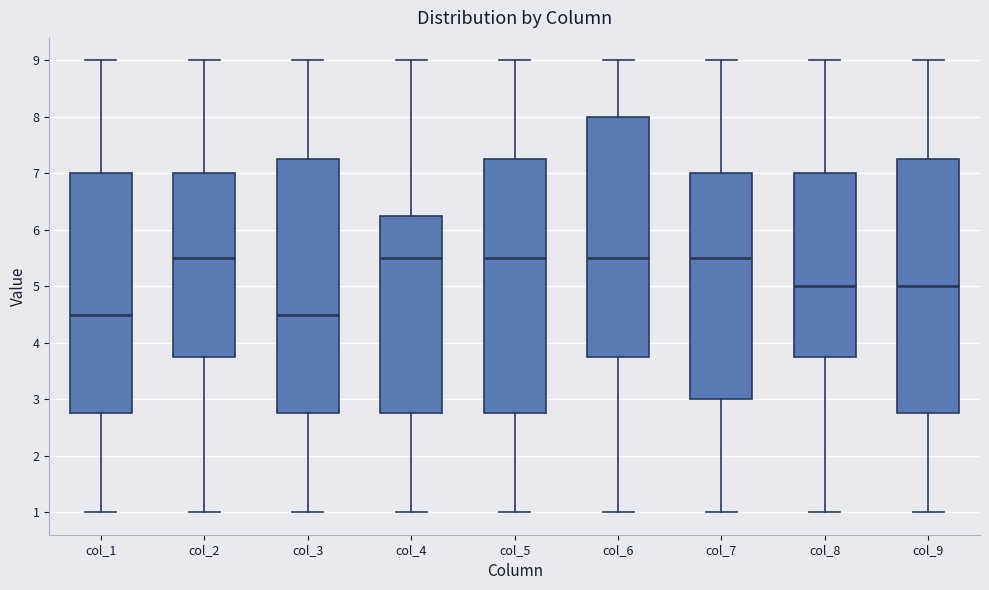

Reading left to right, read every box against the y-axis: the position of its median line, the range the box covers, and the ends of its whiskers. The values are not printed on the chart, so give them approximately, as read against the axis.

col_1: median 4.5, box 2.8 to 7.0, whiskers 1.0 to 9.0
col_2: median 5.5, box 3.8 to 7.0, whiskers 1.0 to 9.0
col_3: median 4.5, box 2.8 to 7.3, whiskers 1.0 to 9.0
col_4: median 5.5, box 2.8 to 6.3, whiskers 1.0 to 9.0
col_5: median 5.5, box 2.8 to 7.3, whiskers 1.0 to 9.0
col_6: median 5.5, box 3.8 to 8.0, whiskers 1.0 to 9.0
col_7: median 5.5, box 3.0 to 7.0, whiskers 1.0 to 9.0
col_8: median 5.0, box 3.8 to 7.0, whiskers 1.0 to 9.0
col_9: median 5.0, box 2.8 to 7.3, whiskers 1.0 to 9.0